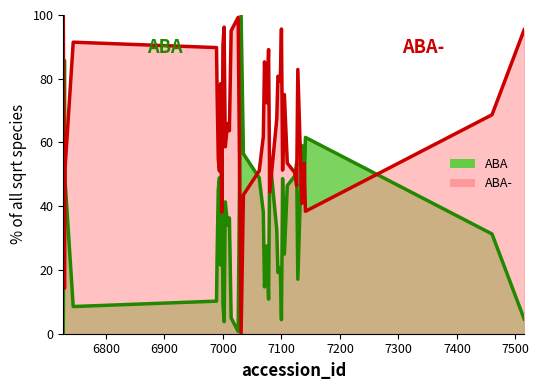

At which category does the data reach its first local peak?

6729